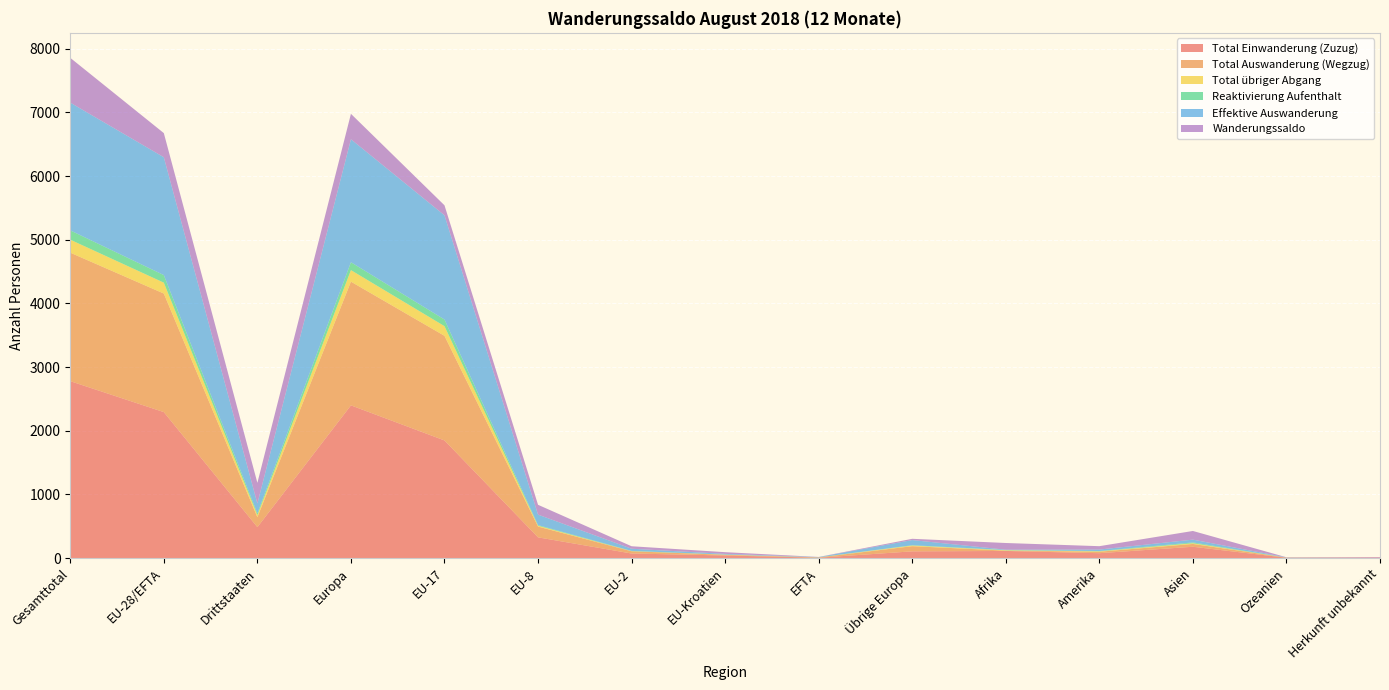

Reading right to left, list all the values displayed in this chart.

Total Einwanderung (Zuzug): 8	5	178	77	112	106	6	41	72	326	1848	2399	486	2293	2779
Total Auswanderung (Wegzug): 0	3	44	23	5	81	4	11	35	169	1643	1943	156	1862	2018
Total übriger Abgang: 0	0	11	6	6	10	1	3	2	13	152	181	33	171	204
Reaktivierung Aufenthalt: 0	0	13	5	4	5	1	0	4	10	104	124	27	119	146
Effektive Auswanderung: 0	3	44	23	5	81	4	11	34	165	1637	1932	156	1851	2007
Wanderungssaldo: 8	2	136	53	105	20	2	27	39	154	157	399	324	379	703